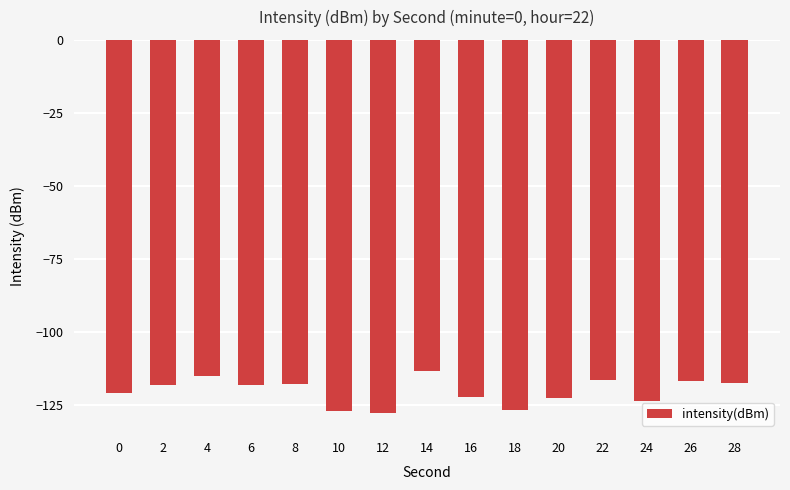

What is the sum of the values at 16 and 10?

-249.2